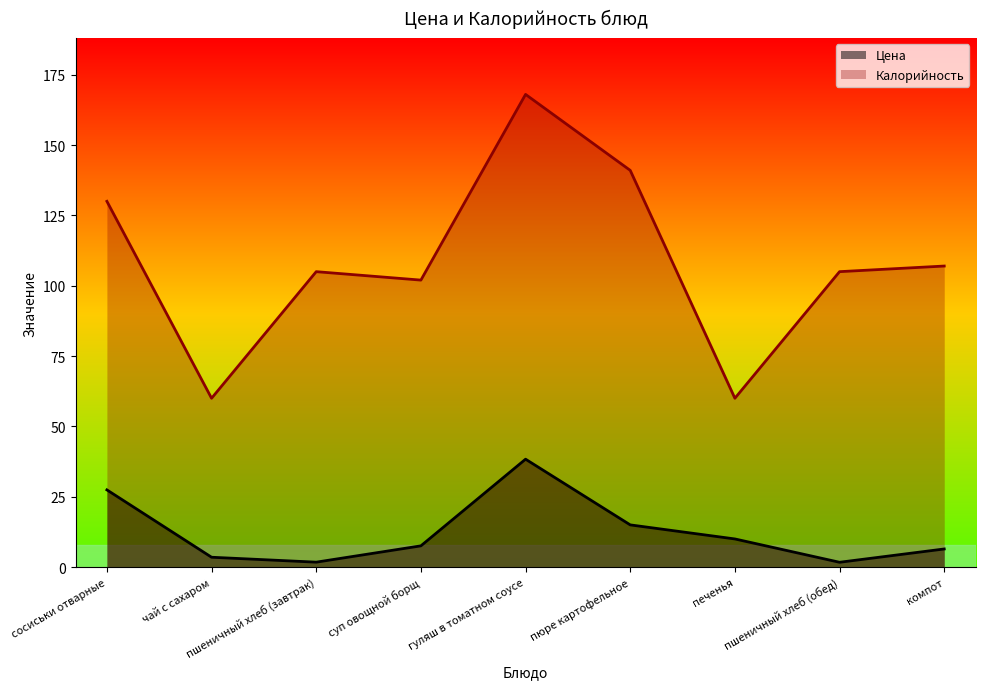

True or false: Цена and Калорийность cross at least once.

False